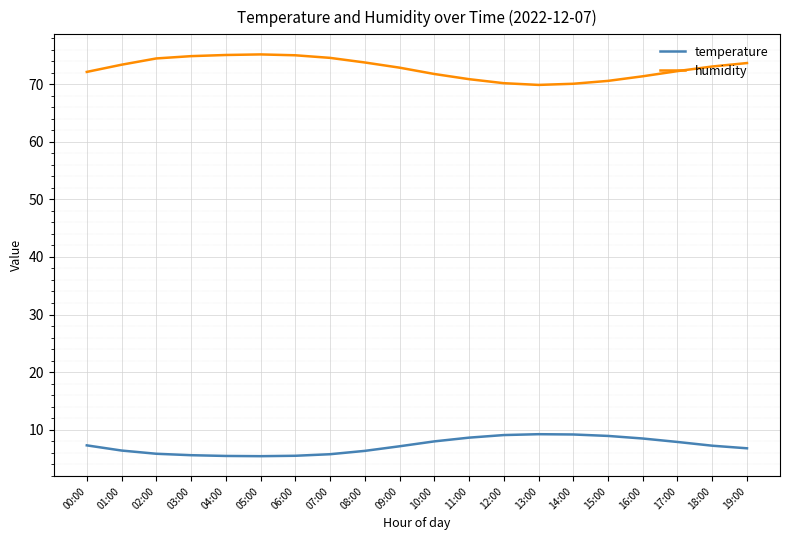

What is the maximum value for humidity?

75.2